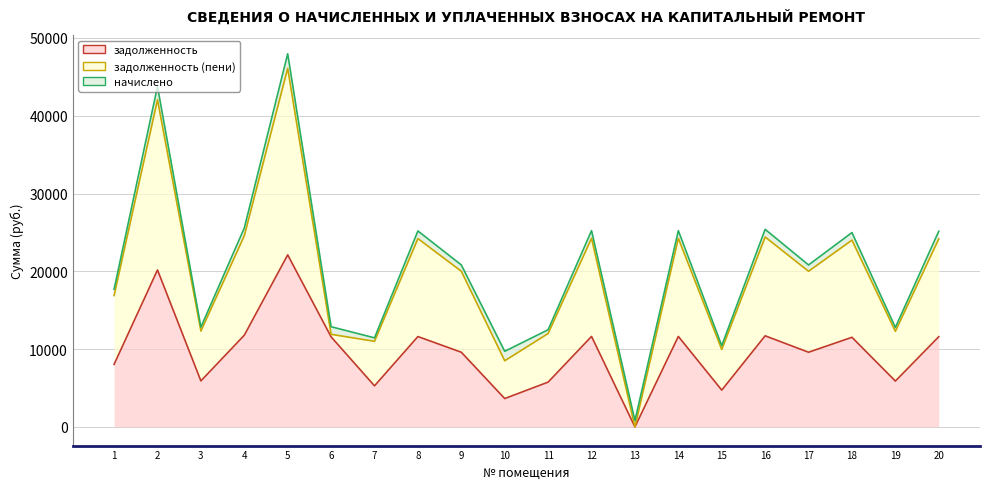

Reading left to right, extract all data points from this chart.

задолженность: 1=8040.0	2=20179.2	3=5913.6	4=11788.8	5=22118.4	6=11577.6	7=5280.0	8=11616.0	9=9600.0	10=3645.3	11=5760.0	12=11635.2	13=0.0	14=11635.2	15=4730.2	16=11712.0	17=9600.0	18=11520.0	19=5894.4	20=11596.8
задолженность (пени): 1=8850.0	2=21881.8	3=6412.6	4=12783.5	5=23984.6	6=325.6	7=5725.5	8=12596.1	9=10410.0	10=4860.3	11=6246.0	12=12616.9	13=0.0	14=12616.9	15=5222.7	16=12700.2	17=10410.0	18=12492.0	19=6391.7	20=12575.3
начислено: 1=810.0	2=1702.6	3=499.0	4=994.7	5=1866.2	6=976.9	7=445.5	8=980.1	9=810.0	10=1215.0	11=486.0	12=981.7	13=813.2	14=981.7	15=492.5	16=988.2	17=810.0	18=972.0	19=497.3	20=978.5